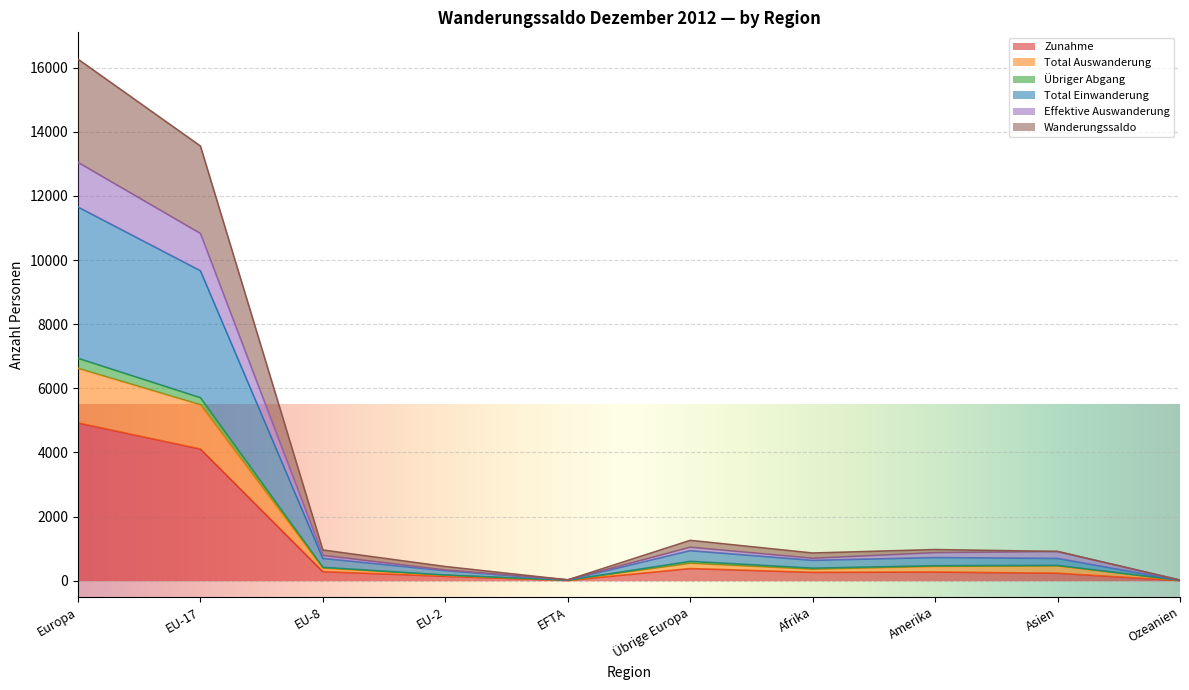

In Effektive Auswanderung, how many points are lower than both neighbors (excluding endpoints)?

2